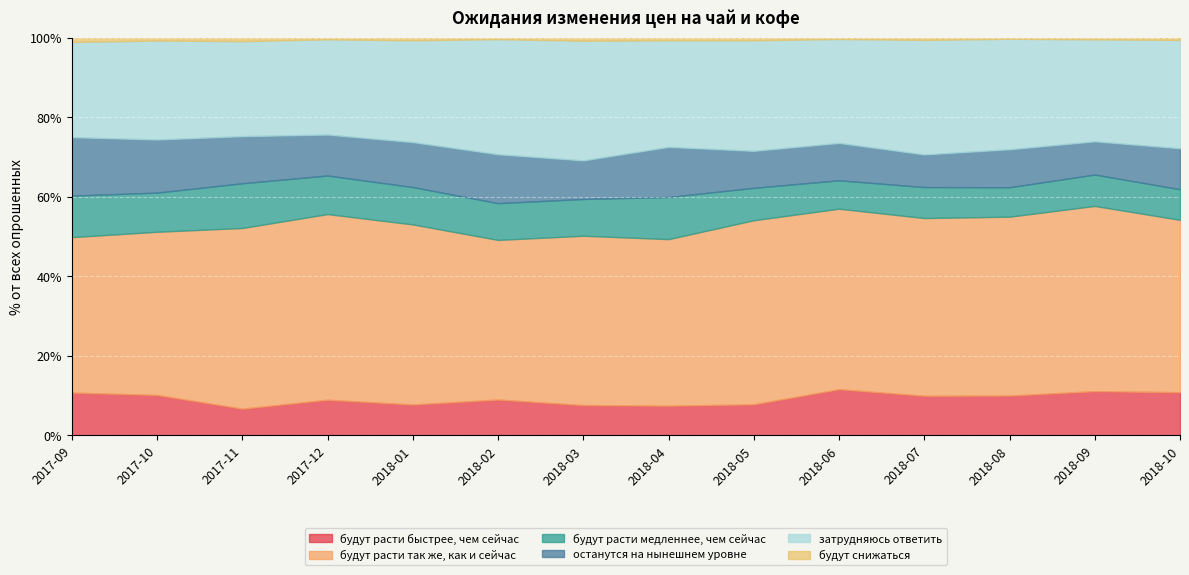

What is the spread (max minus min) of values at 2018-10?

42.8